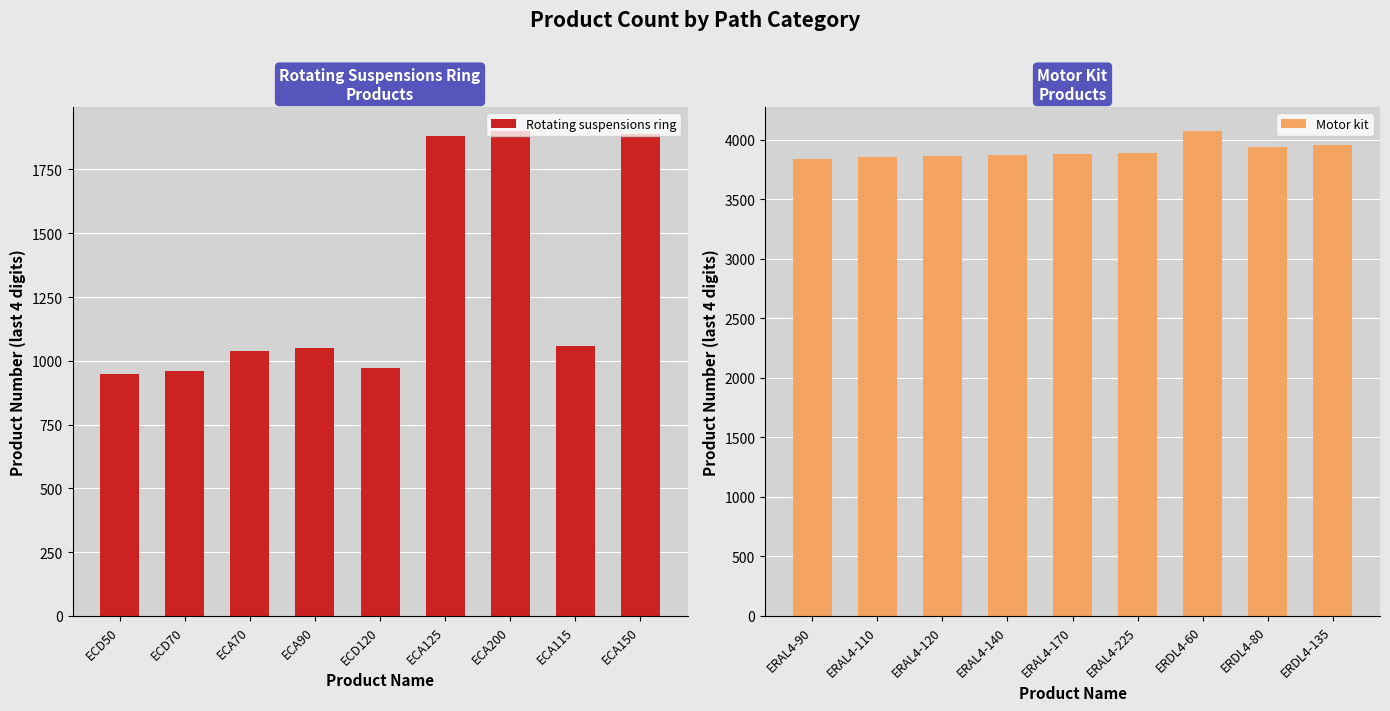

What is the sum of the Motor kit values at ERAL4-120 and ERAL4-110?

7710